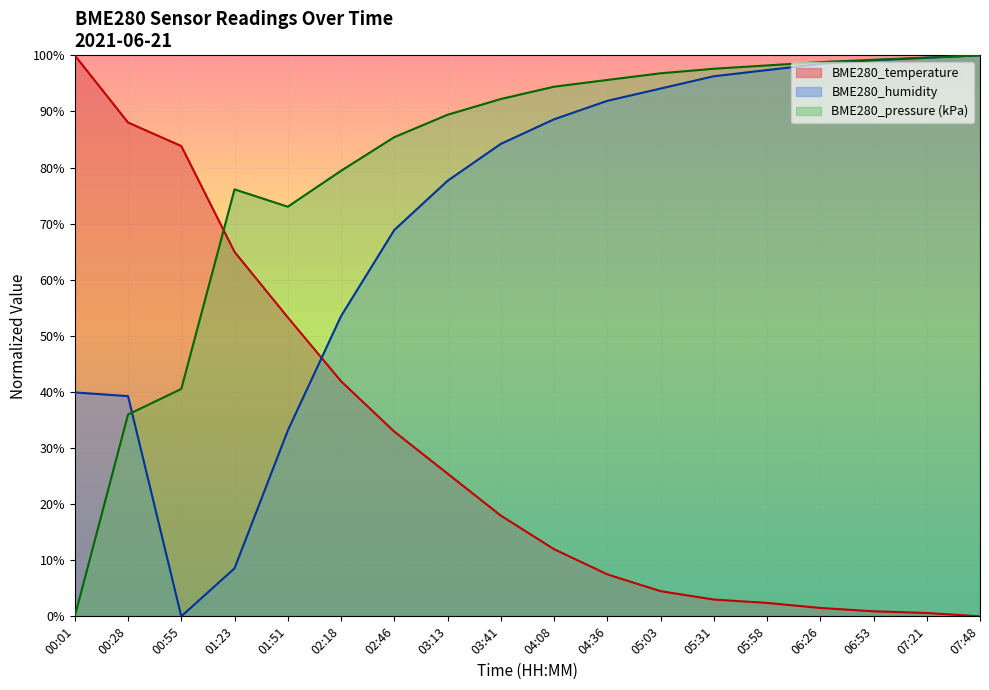

Count the number of categories in the chart.

18